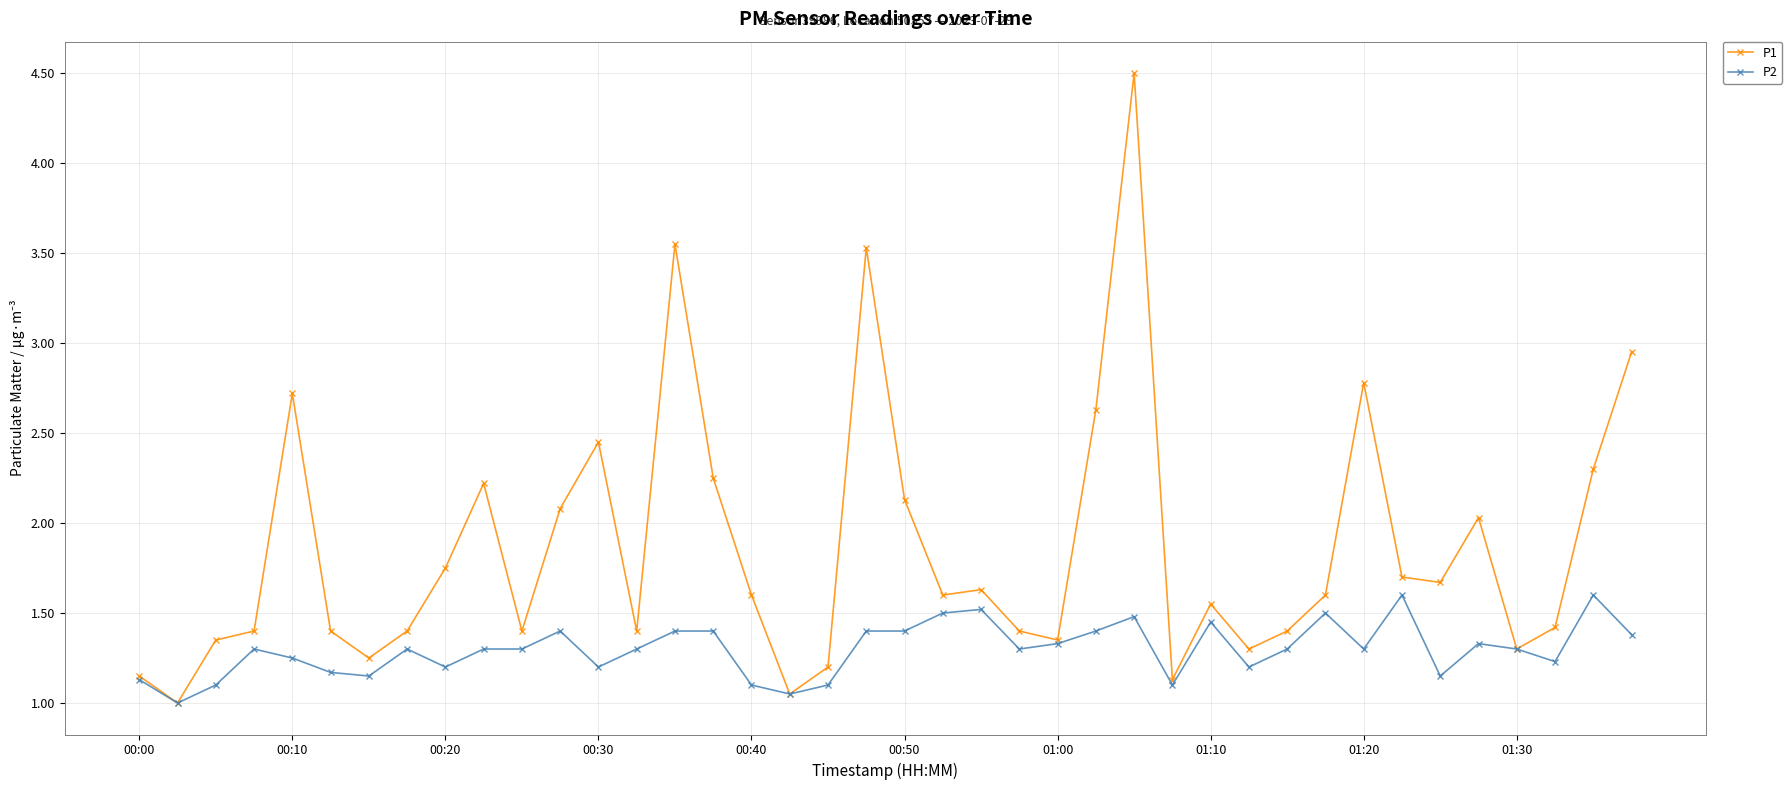

What is the minimum value for P1?

1.0